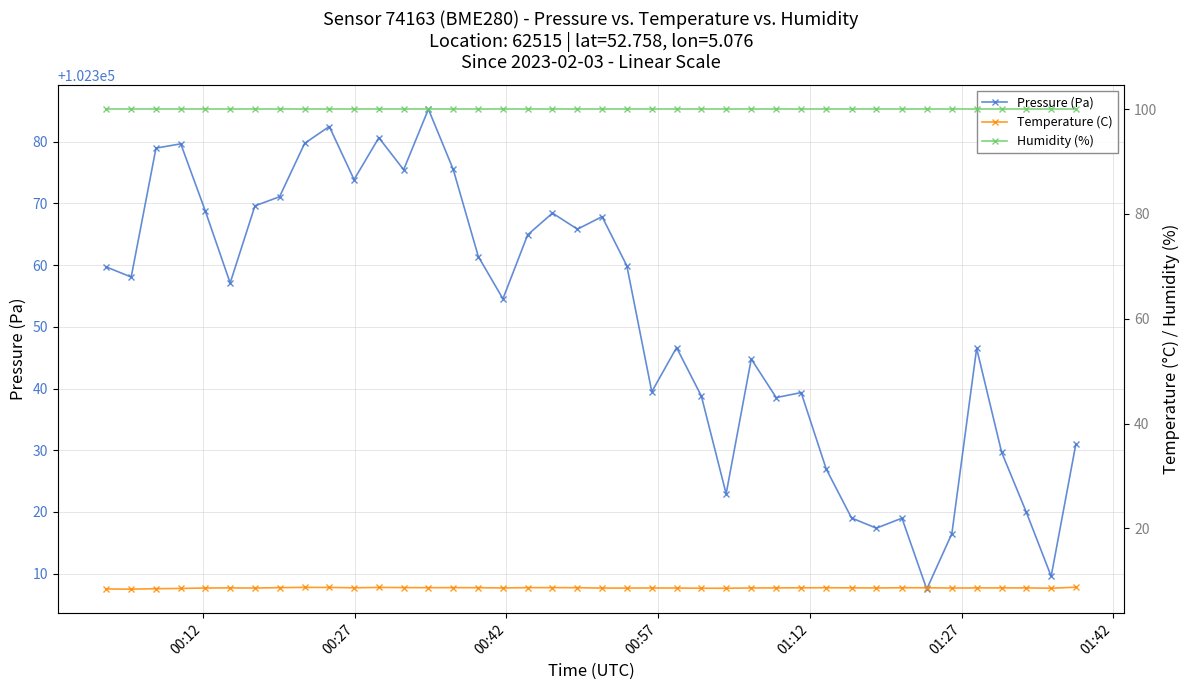

Is this an area chart (filled region under the line)?

No